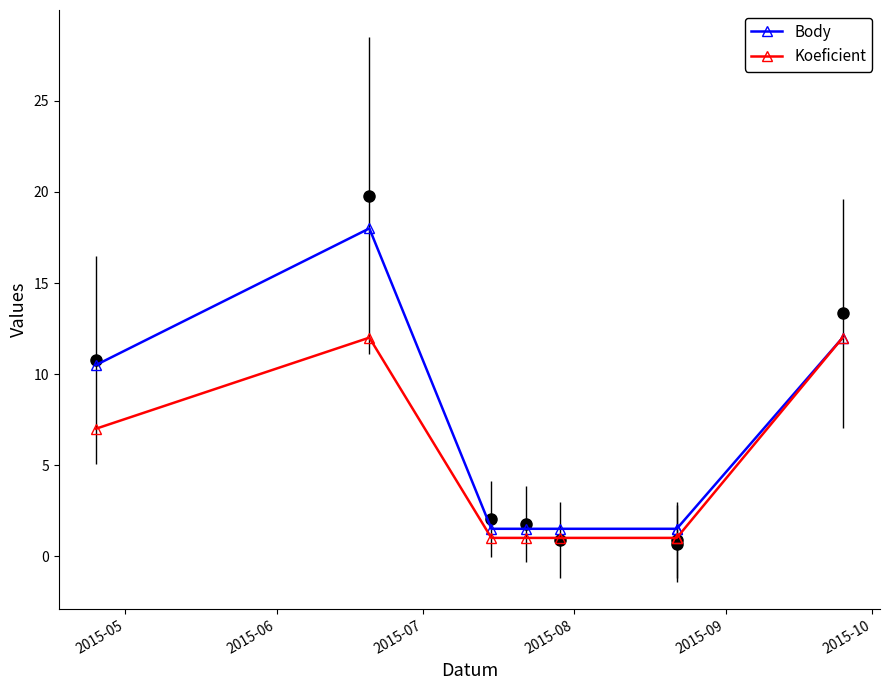

The Koeficient series shows 0.7 at 6. True or false?

False